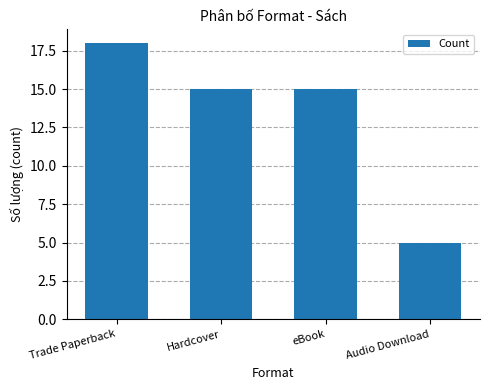

What is the ratio of the value at Hardcover to the value at eBook?

1.0